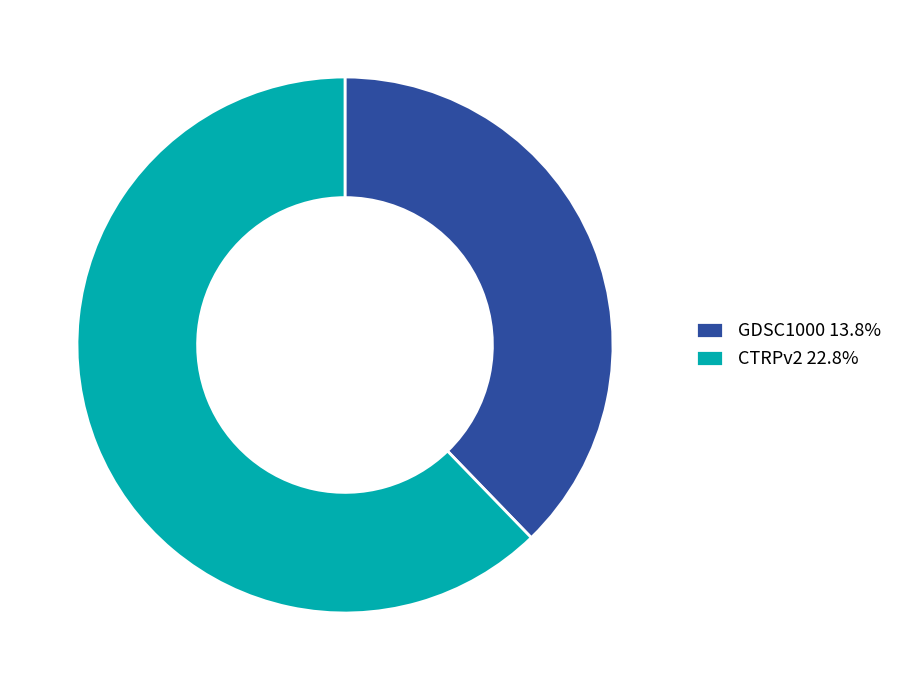

The GDSC1000 slice represents 38% of the pie. True or false?

True